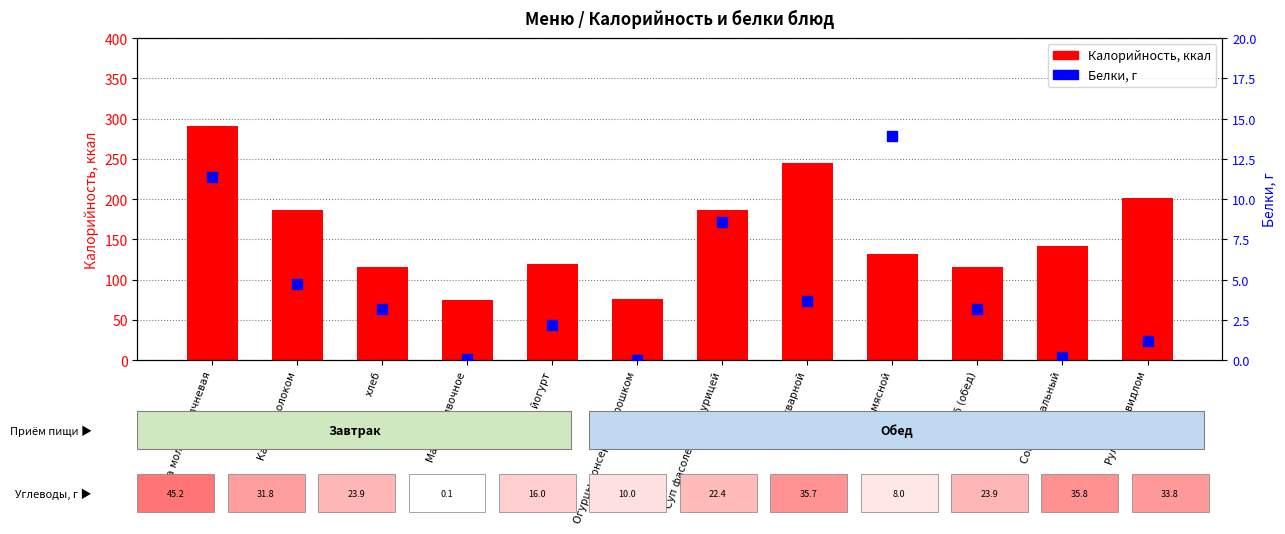

Which series has the largest total across all categories?

Калорийность